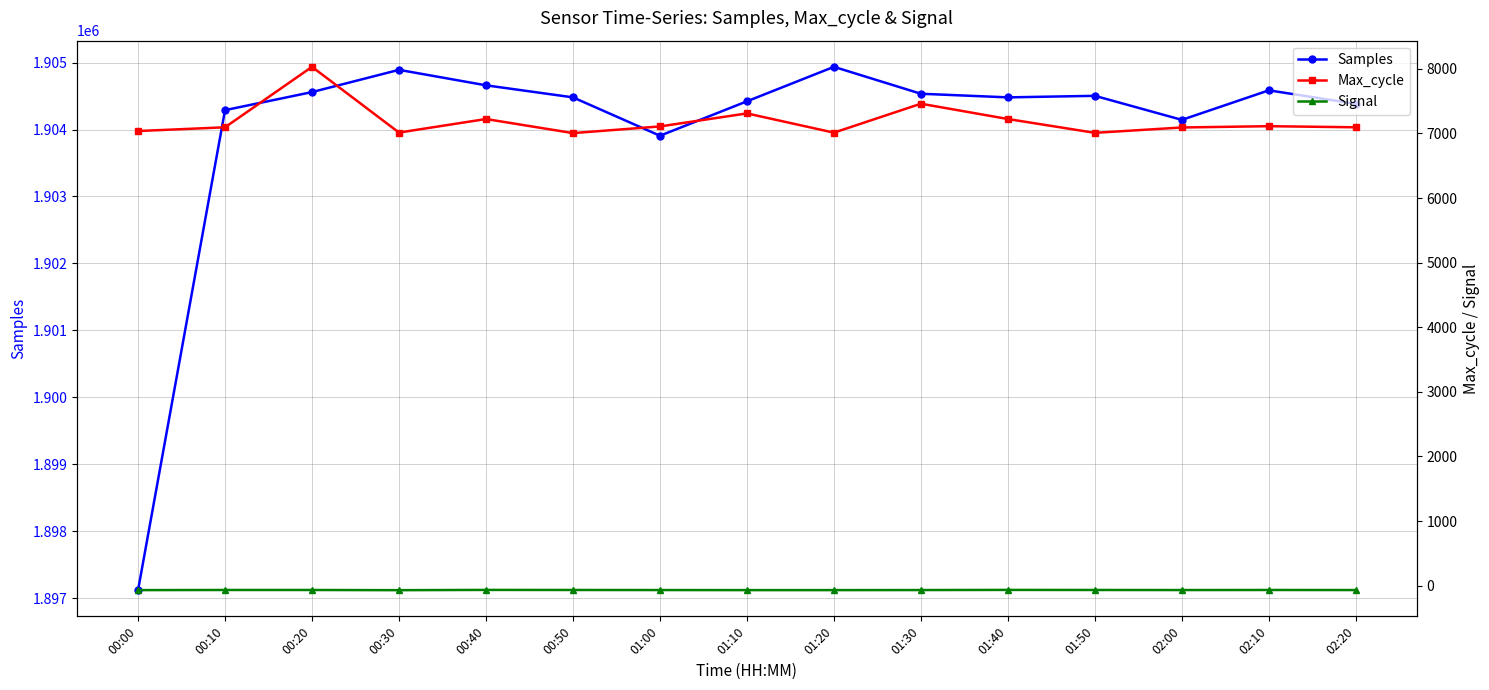

How many lines are shown in the chart?

3